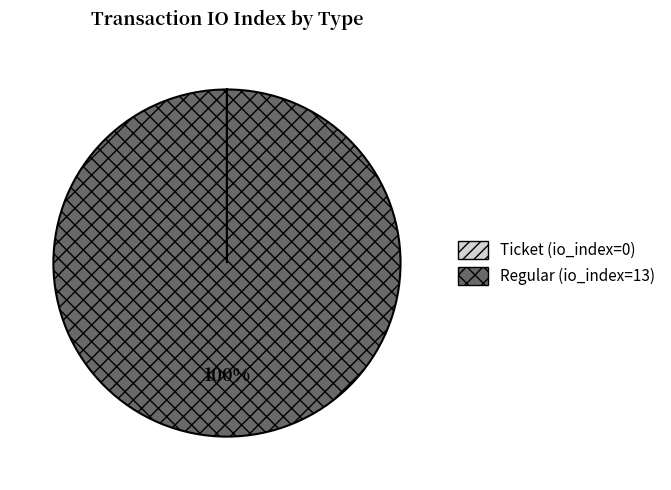

Which slice is the largest?

Regular